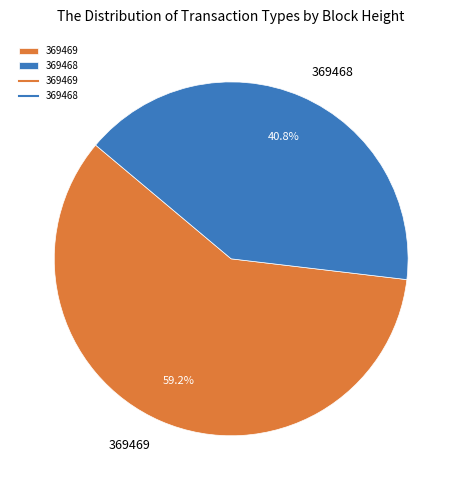

Which slice represents more than half of the pie?

369469